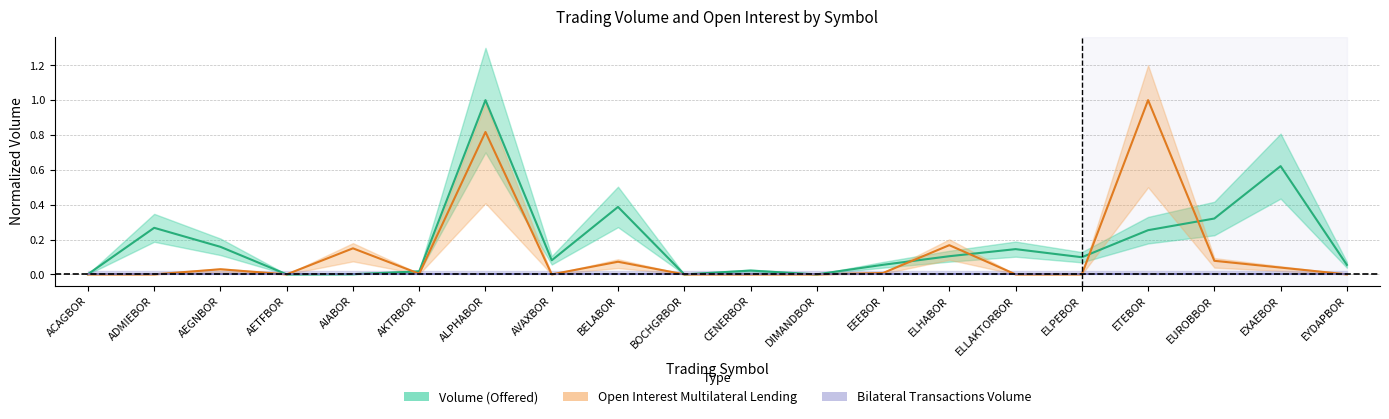

How many data points does each series have?

20